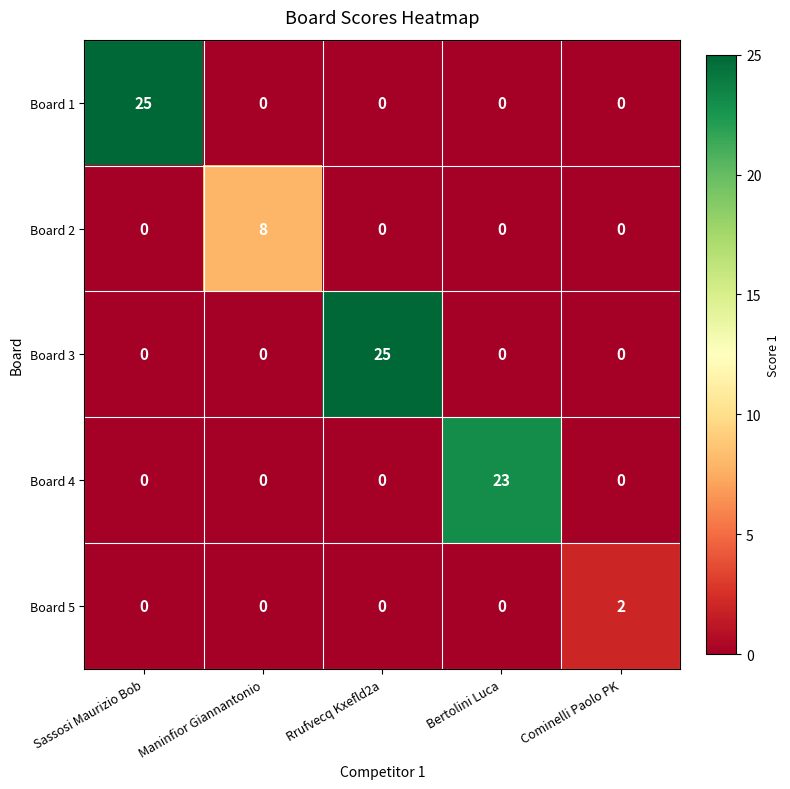

What is the sum of all Board 3 values?

25